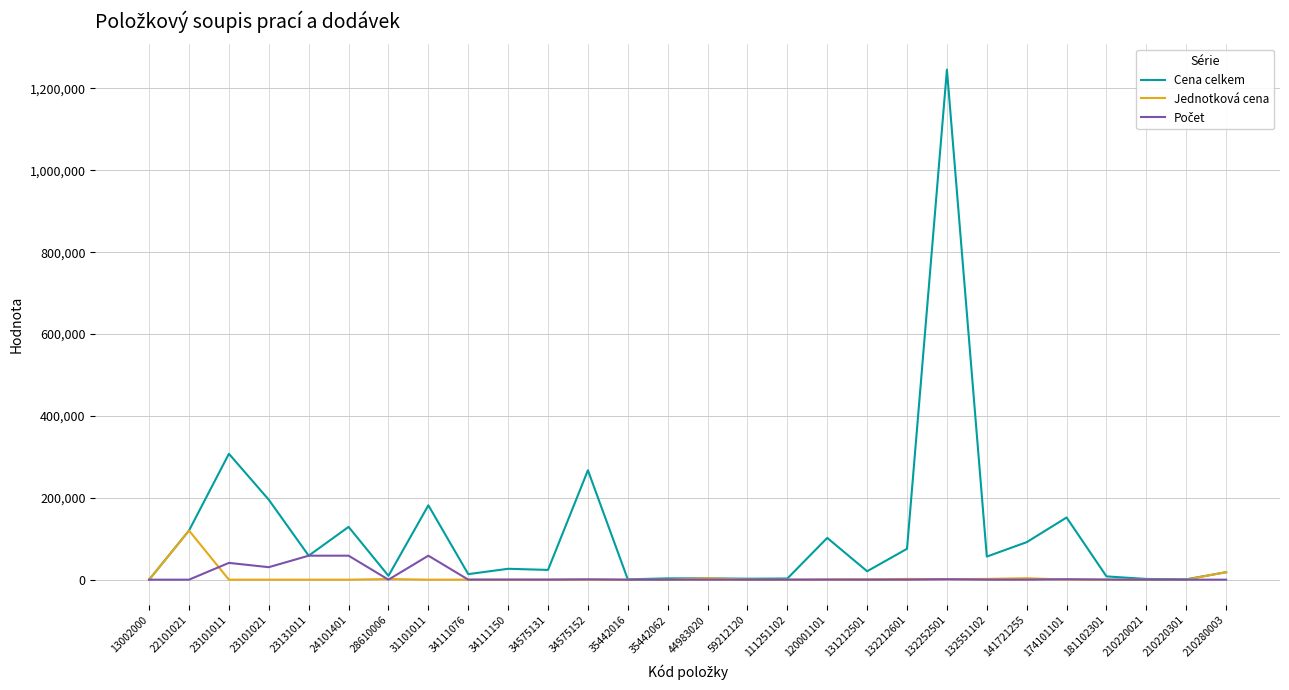

Which series has the widest spread of values?

Cena celkem